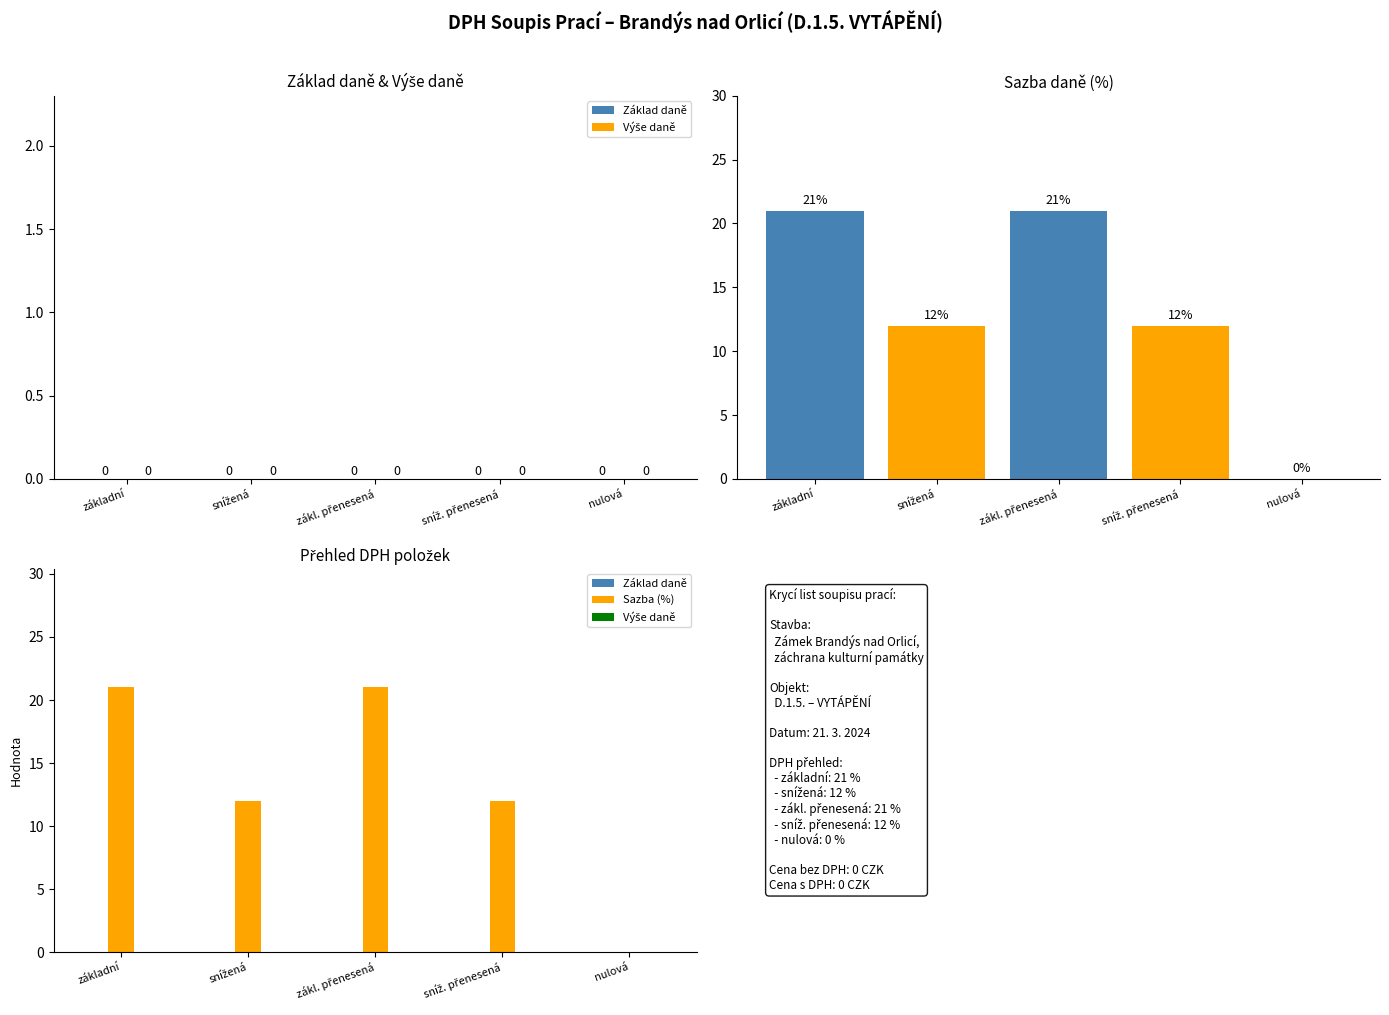

How many distinct data groups are displayed?

3